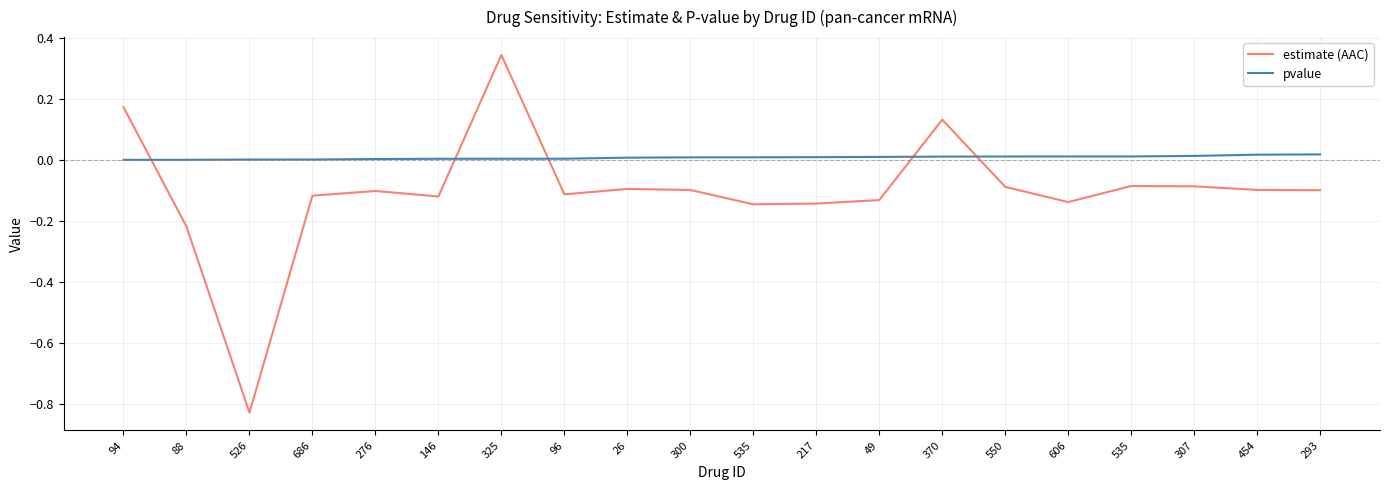

Where do pvalue and estimate (AAC) first cross each other?

94 and 88